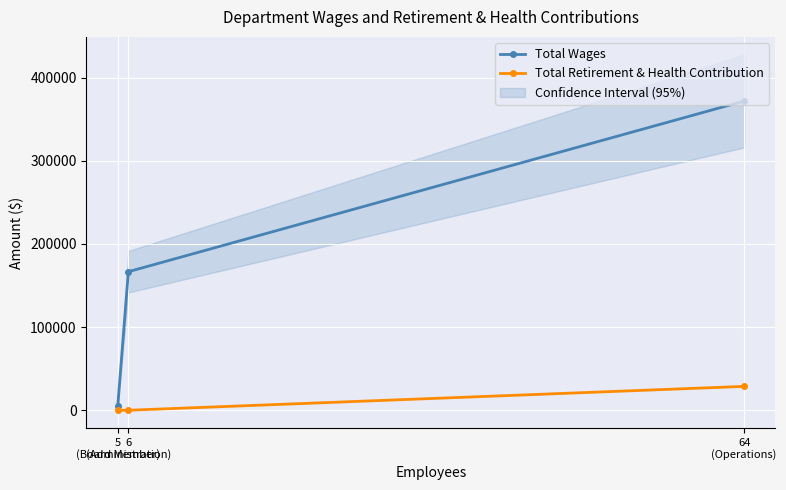

How many positive values does the Total Retirement & Health Contribution series have?

1